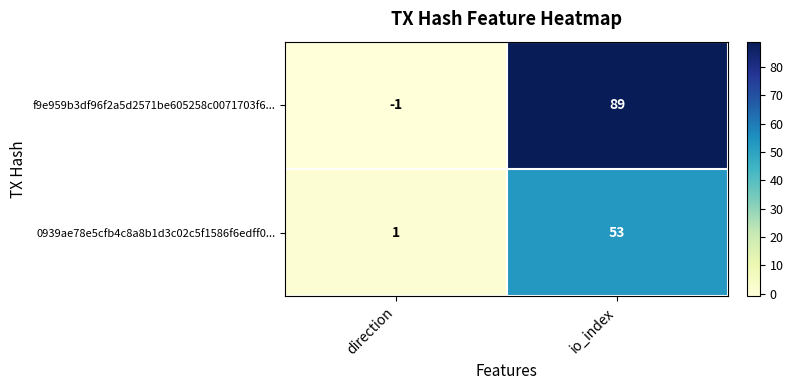

Which series changed the most between direction and io_index?

f9e959b3df96f2a5d2571be605258c0071703f6...